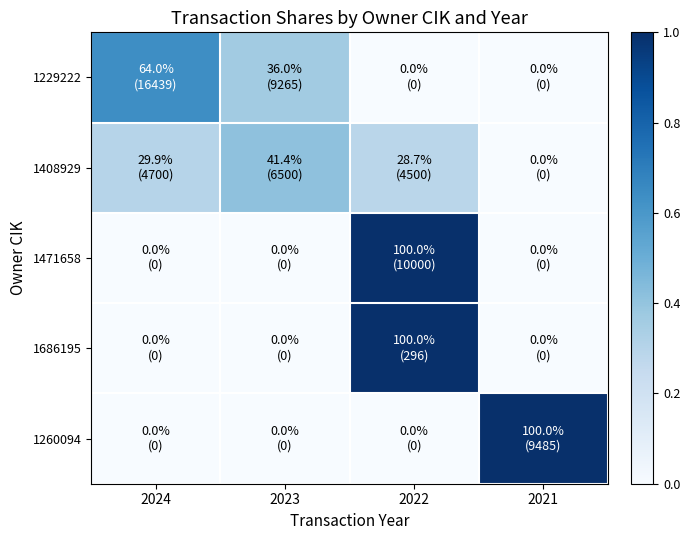

Reading left to right, what are all the values shown in this chart?

1229222: 2024=0.6	2023=0.4	2022=0.0	2021=0.0
1408929: 2024=0.3	2023=0.4	2022=0.3	2021=0.0
1471658: 2024=0.0	2023=0.0	2022=1.0	2021=0.0
1686195: 2024=0.0	2023=0.0	2022=1.0	2021=0.0
1260094: 2024=0.0	2023=0.0	2022=0.0	2021=1.0